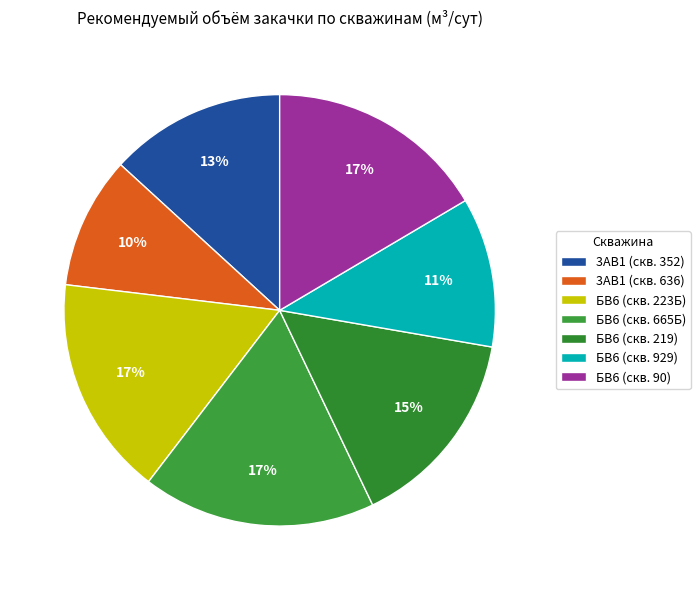

Which has a higher value, 3АВ1 (скв. 352) or БВ6 (скв. 929)?

3АВ1 (скв. 352)